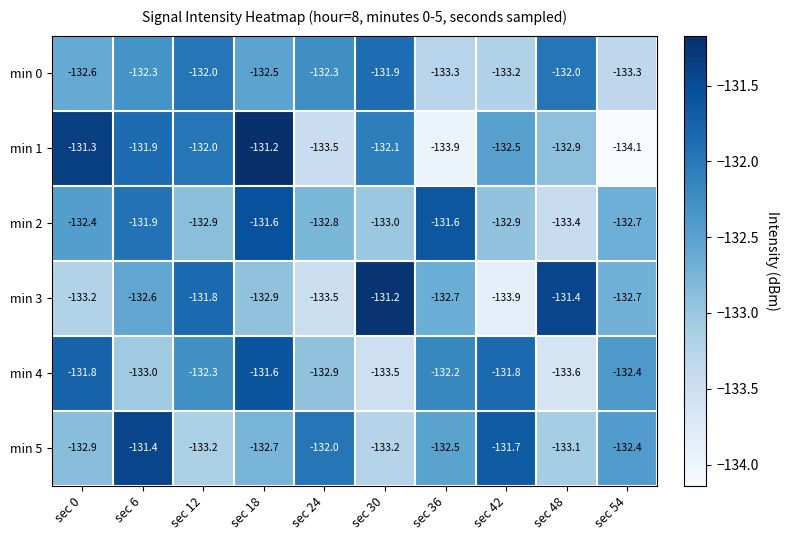

Is the value of min 1 at sec 24 greater than the value of min 0 at sec 24?

No